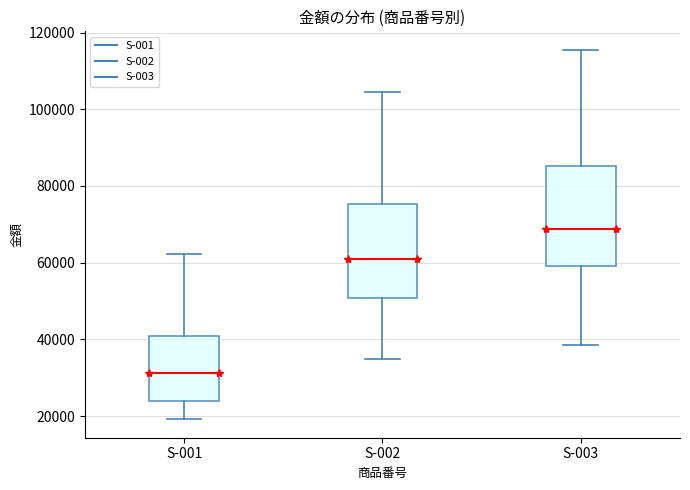

Reading left to right, transcribe this box plot: for each box, give where its median line is, the range the box spans, and where its two whiskers end, as read against the y-axis. The values are not printed on the chart, so give them approximately, as read against the axis.

S-001: median 32000, box 24000 to 40000, whiskers 20000 to 62000
S-002: median 60000, box 50000 to 76000, whiskers 34000 to 104000
S-003: median 68000, box 60000 to 86000, whiskers 38000 to 116000